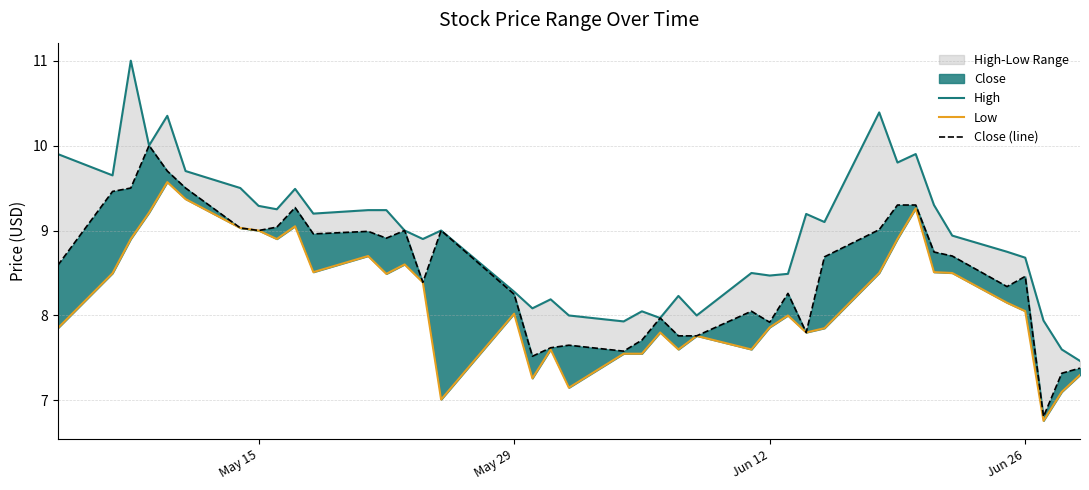

True or false: Close (line) and Low intersect in this chart.

False